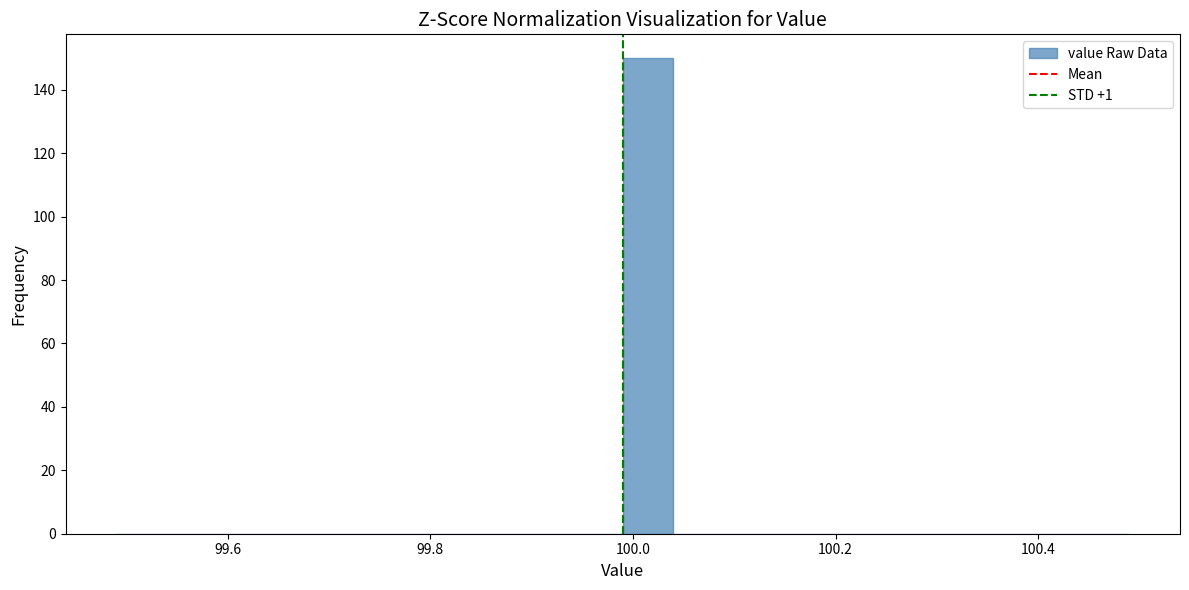

Read against the x-axis, roughly where is the centre of the tallest bar?

100.02